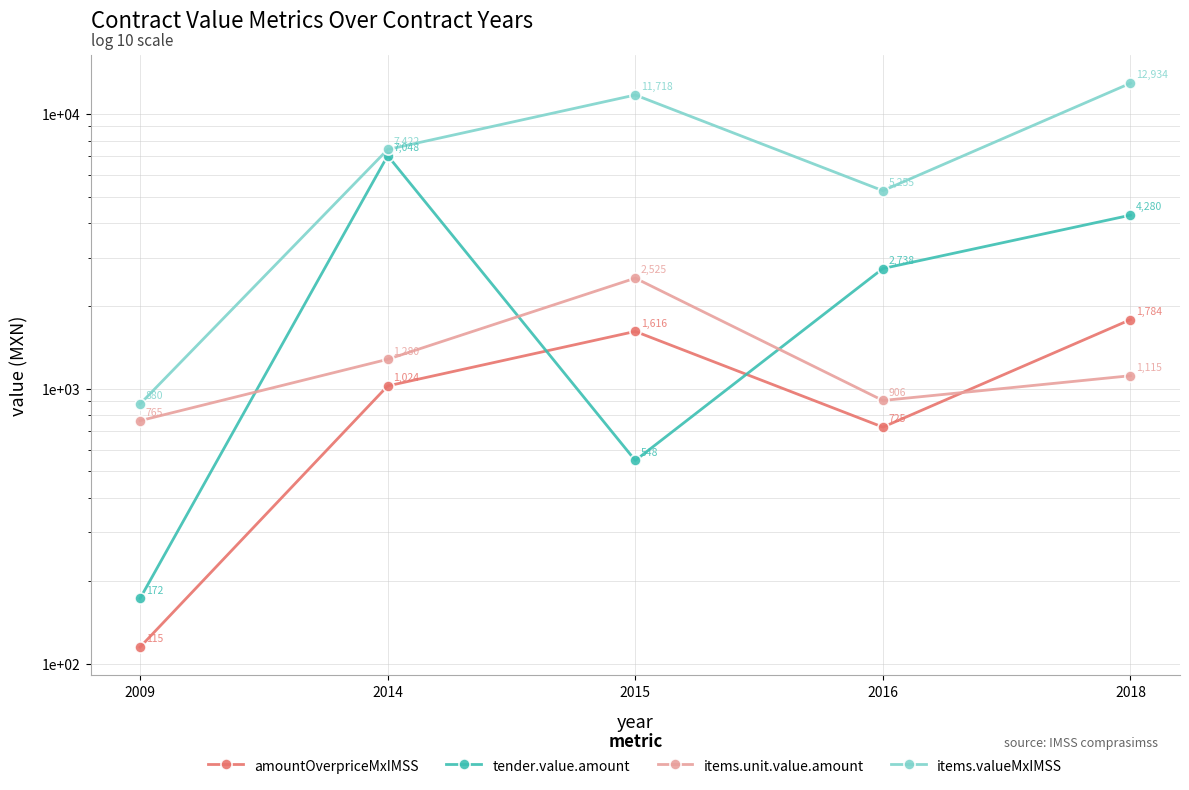

What is the sum of the tender.value.amount values at 2009 and 2015?

720.6